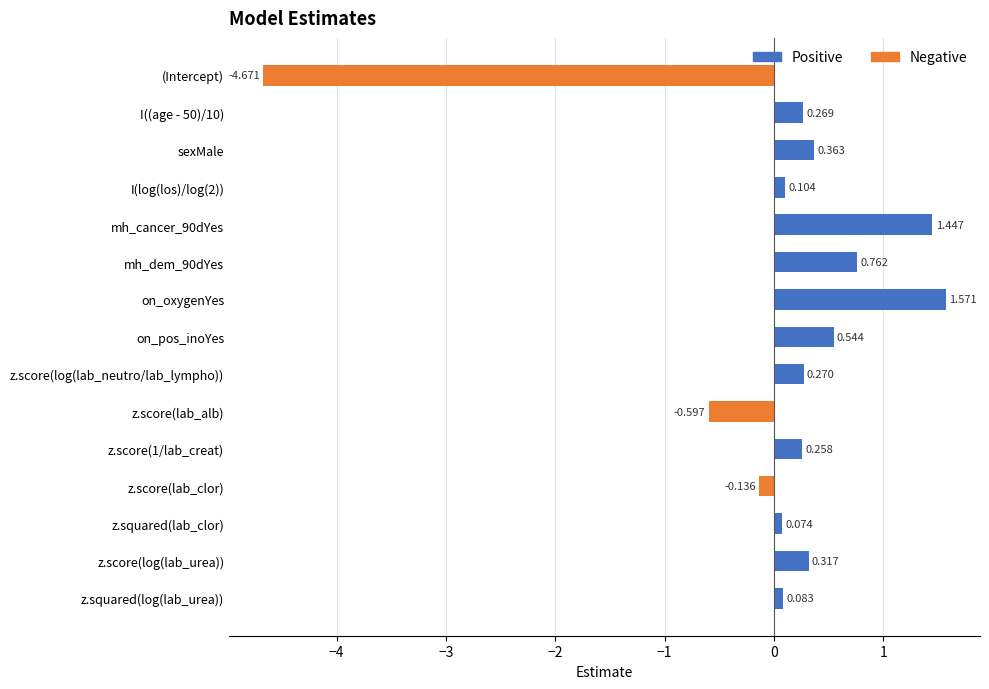

Rank the series by their average value, from lowest to highest.

Negative, Positive